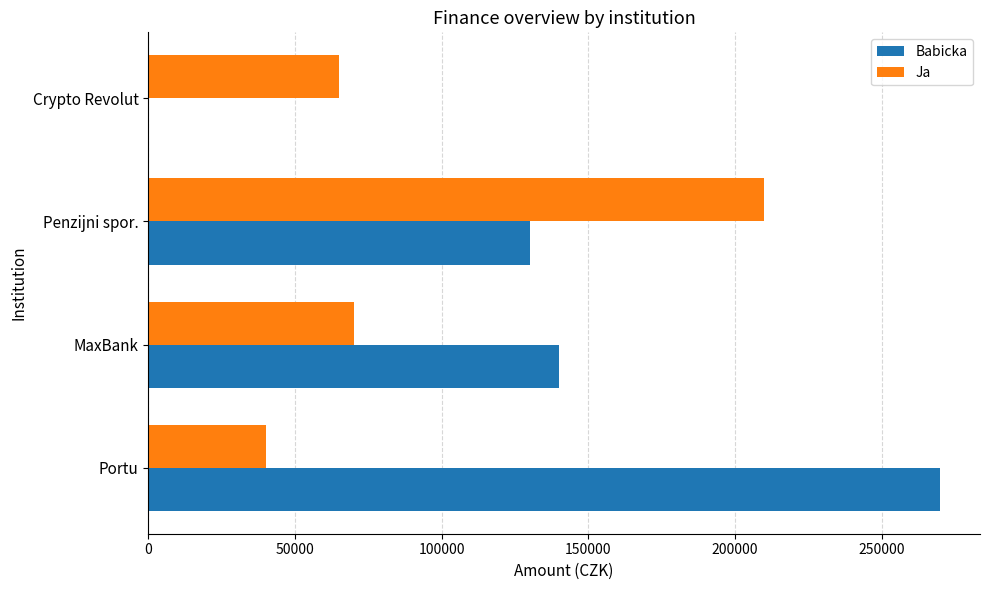

What is the maximum value for Ja?

210000